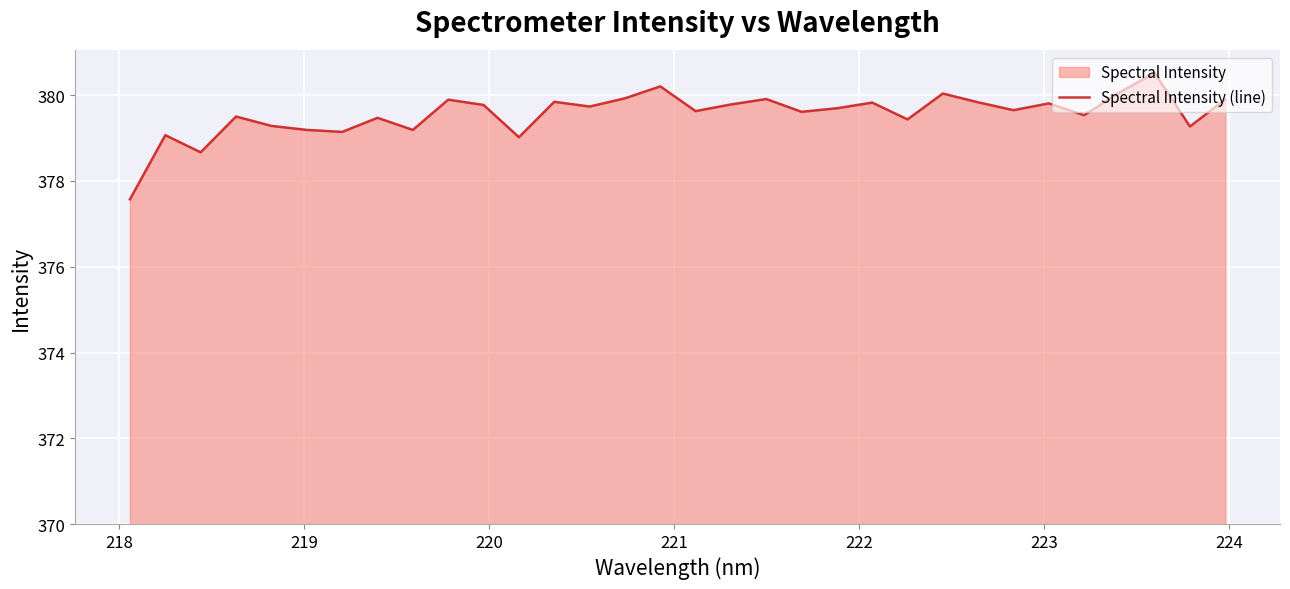

How many lines are shown in the chart?

1